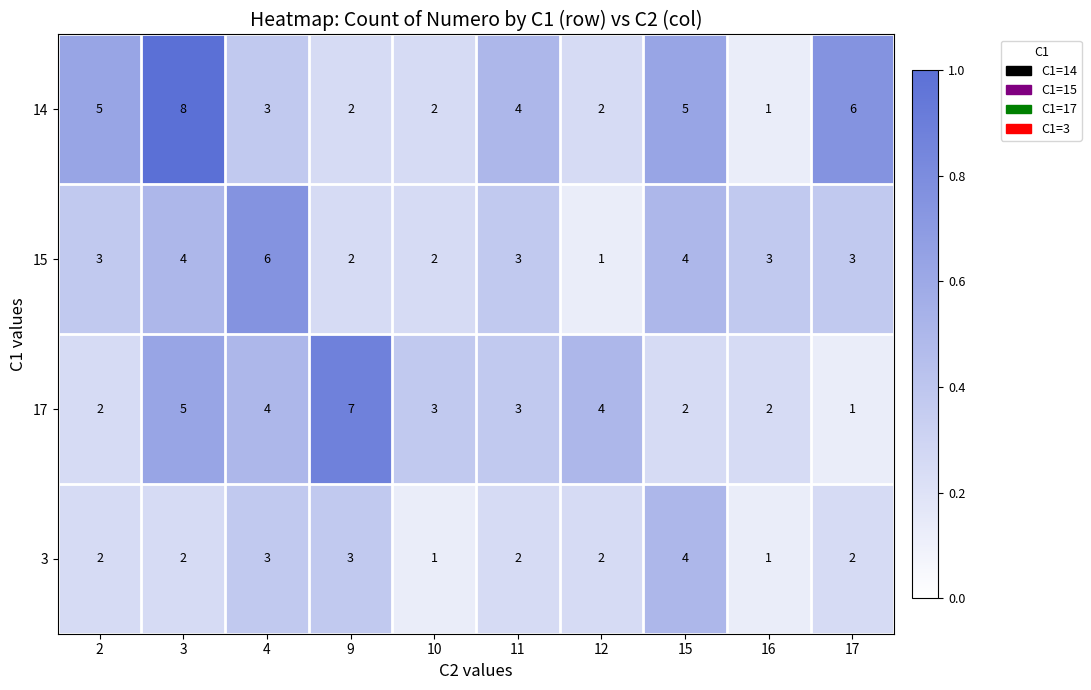

Which series has the widest spread of values?

14